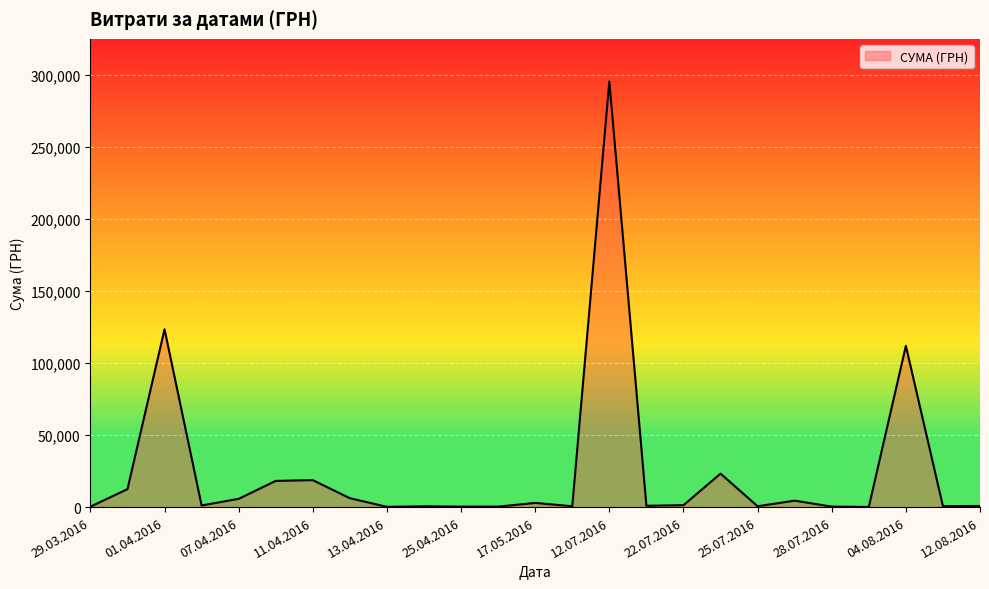

How many lines are shown in the chart?

1